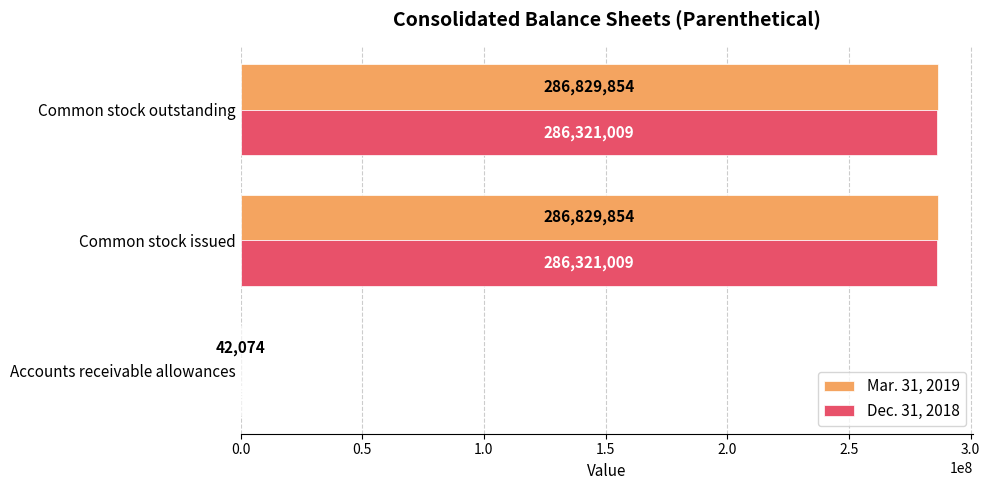

The Dec. 31, 2018 series shows 286321009 at Common stock outstanding. True or false?

True